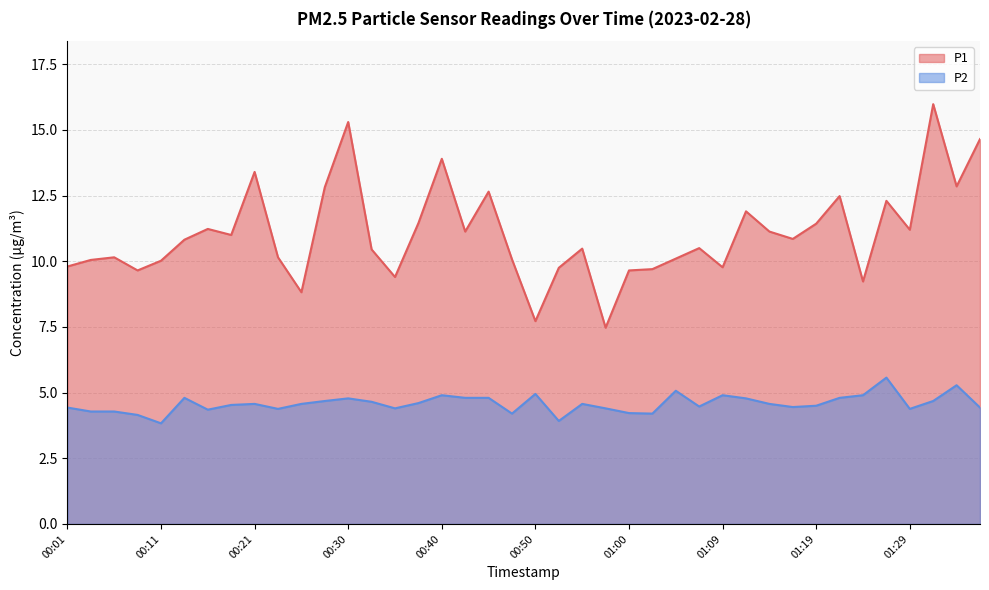

What are all the series names shown in the legend?

P1, P2